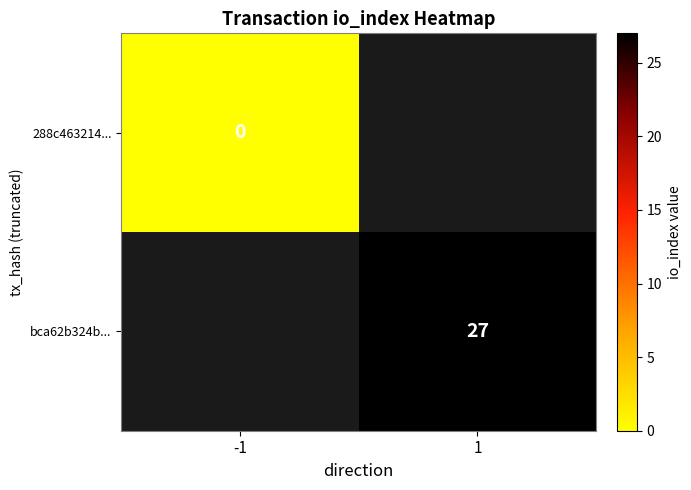

Is it true that bca62b324b... equals 40 at 1?

False